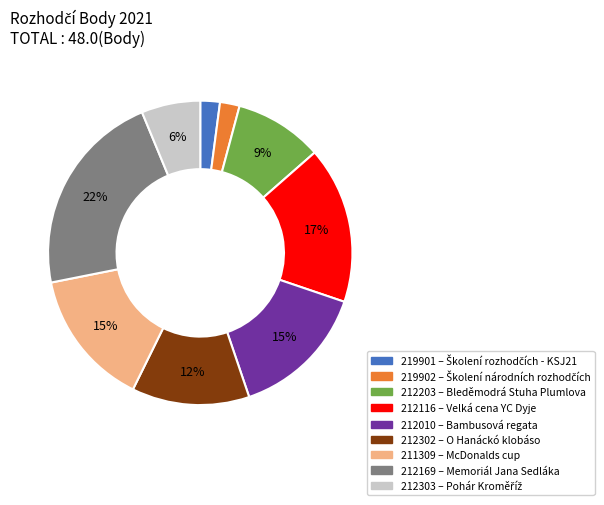

How many slices are in this pie chart?

9